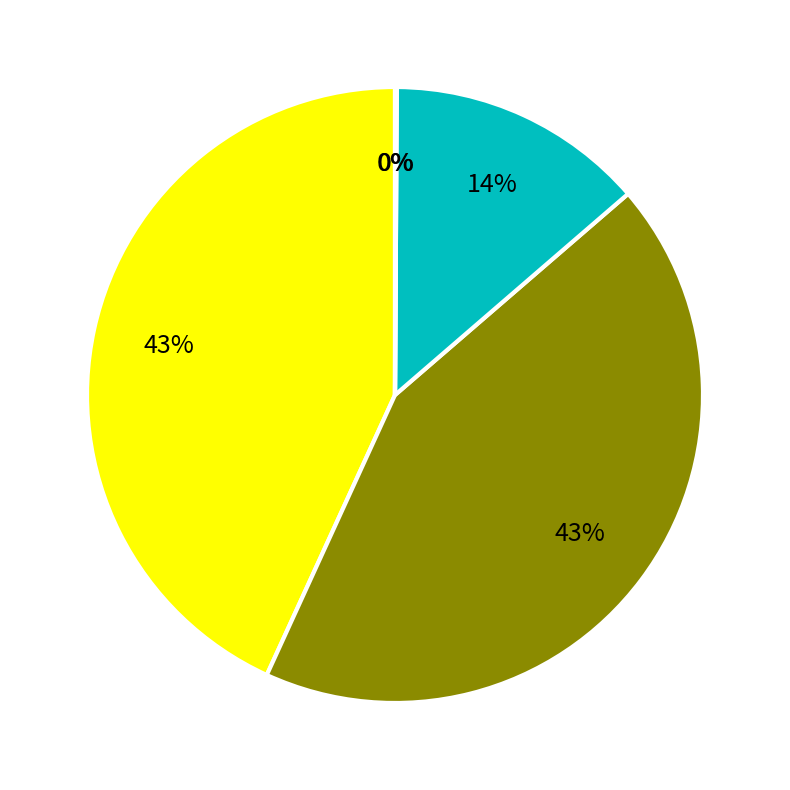

Is there a majority slice in this chart?

No